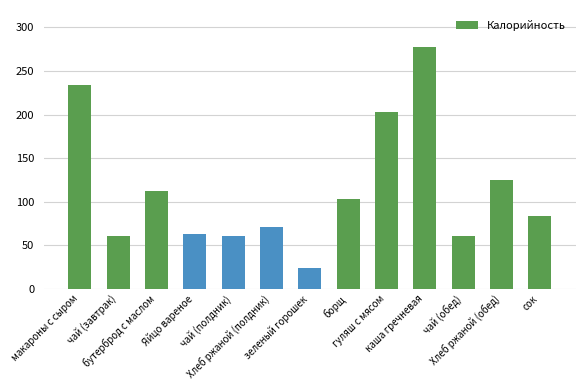

The chart shows a value of 37 at Яйцо вареное. True or false?

False